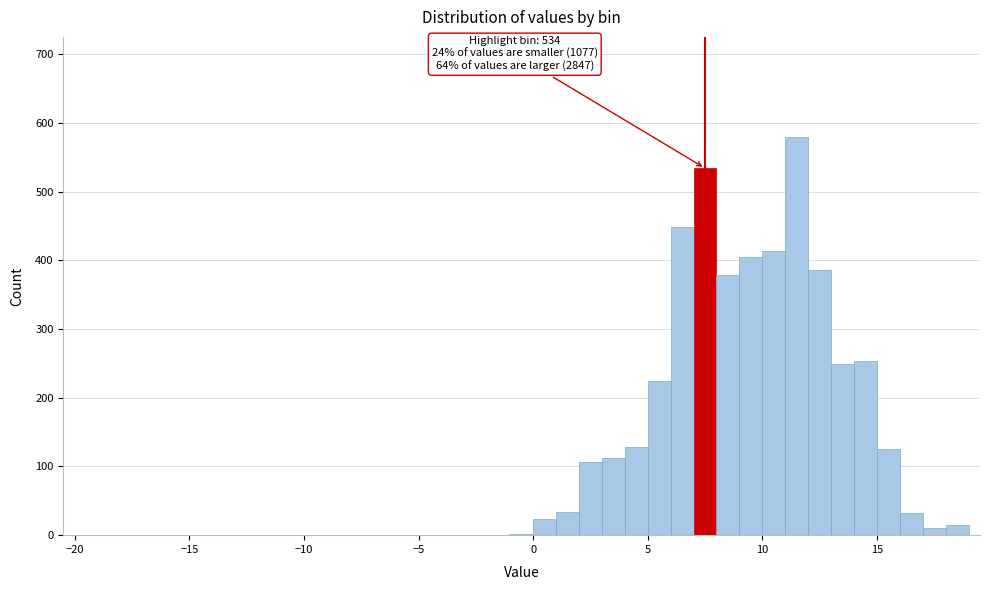

Read against the x-axis, roughly where is the centre of the tallest bar?

11.5